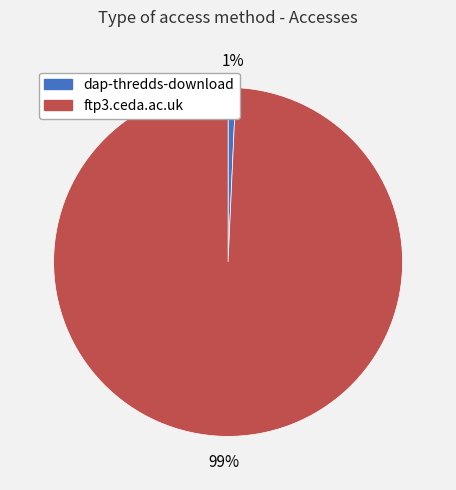

To the nearest percent, what portion does ftp3.ceda.ac.uk represent?

99%